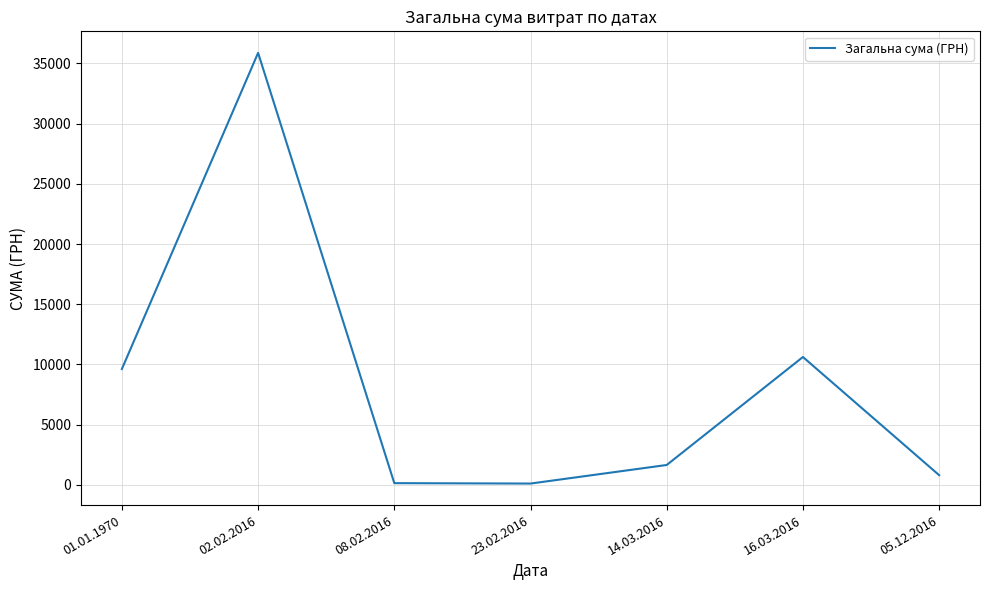

The value at 16.03.2016 is 3994.1. True or false?

False